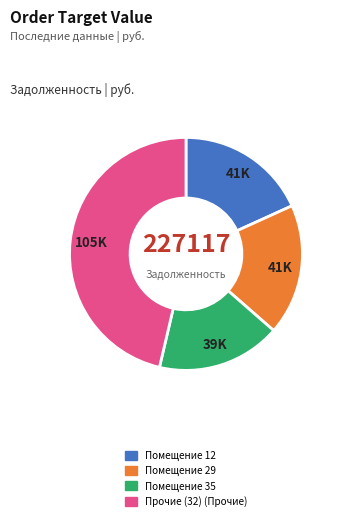

Is there any slice that represents more than half of the pie?

No